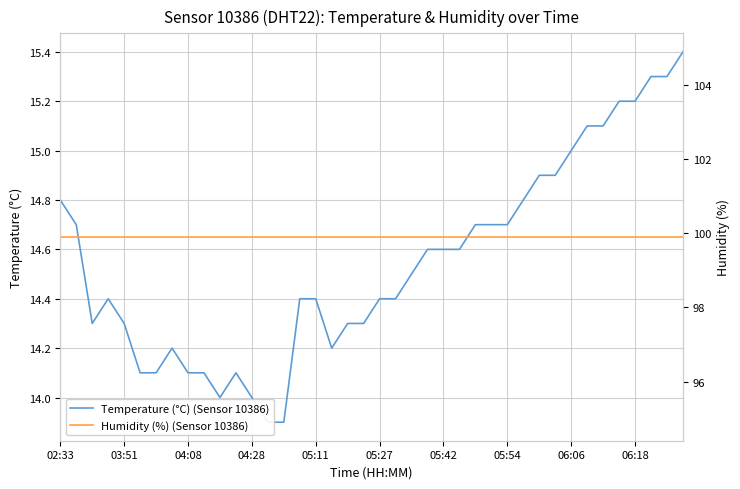

Between 05:11 and 18, which series saw the biggest shift?

Temperature (°C) (Sensor 10386)